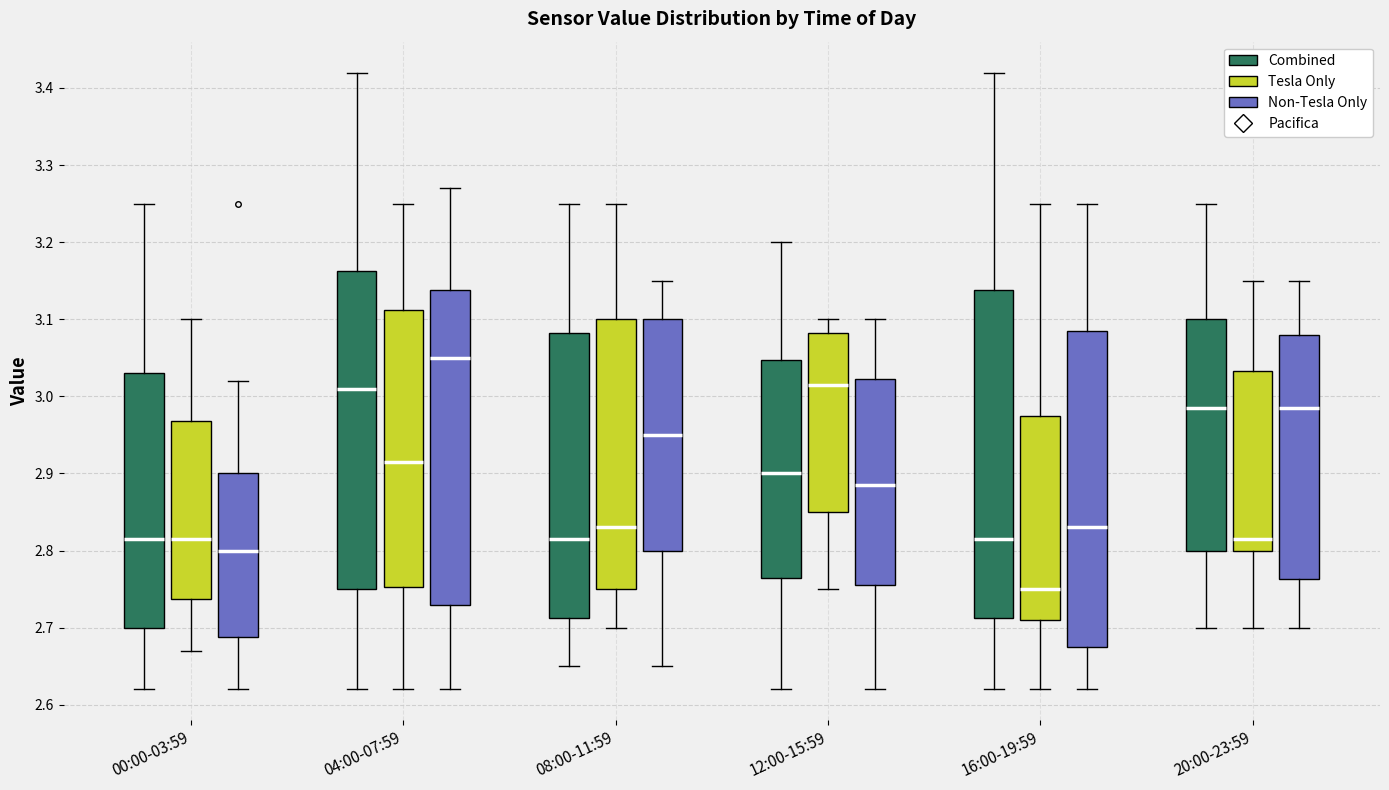

Which box has the lowest median line?

16:00-19:59 (Tesla Only)